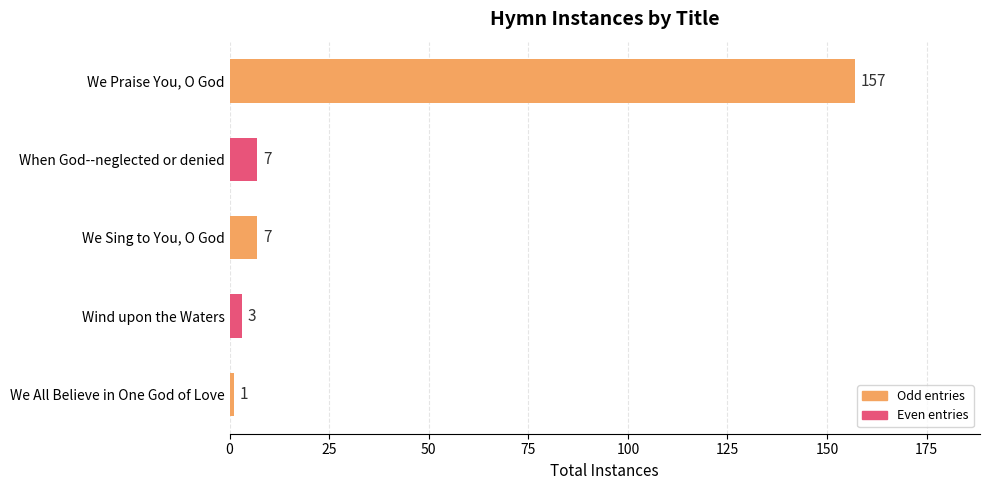

What is the value of the 4th bar from the top?

3